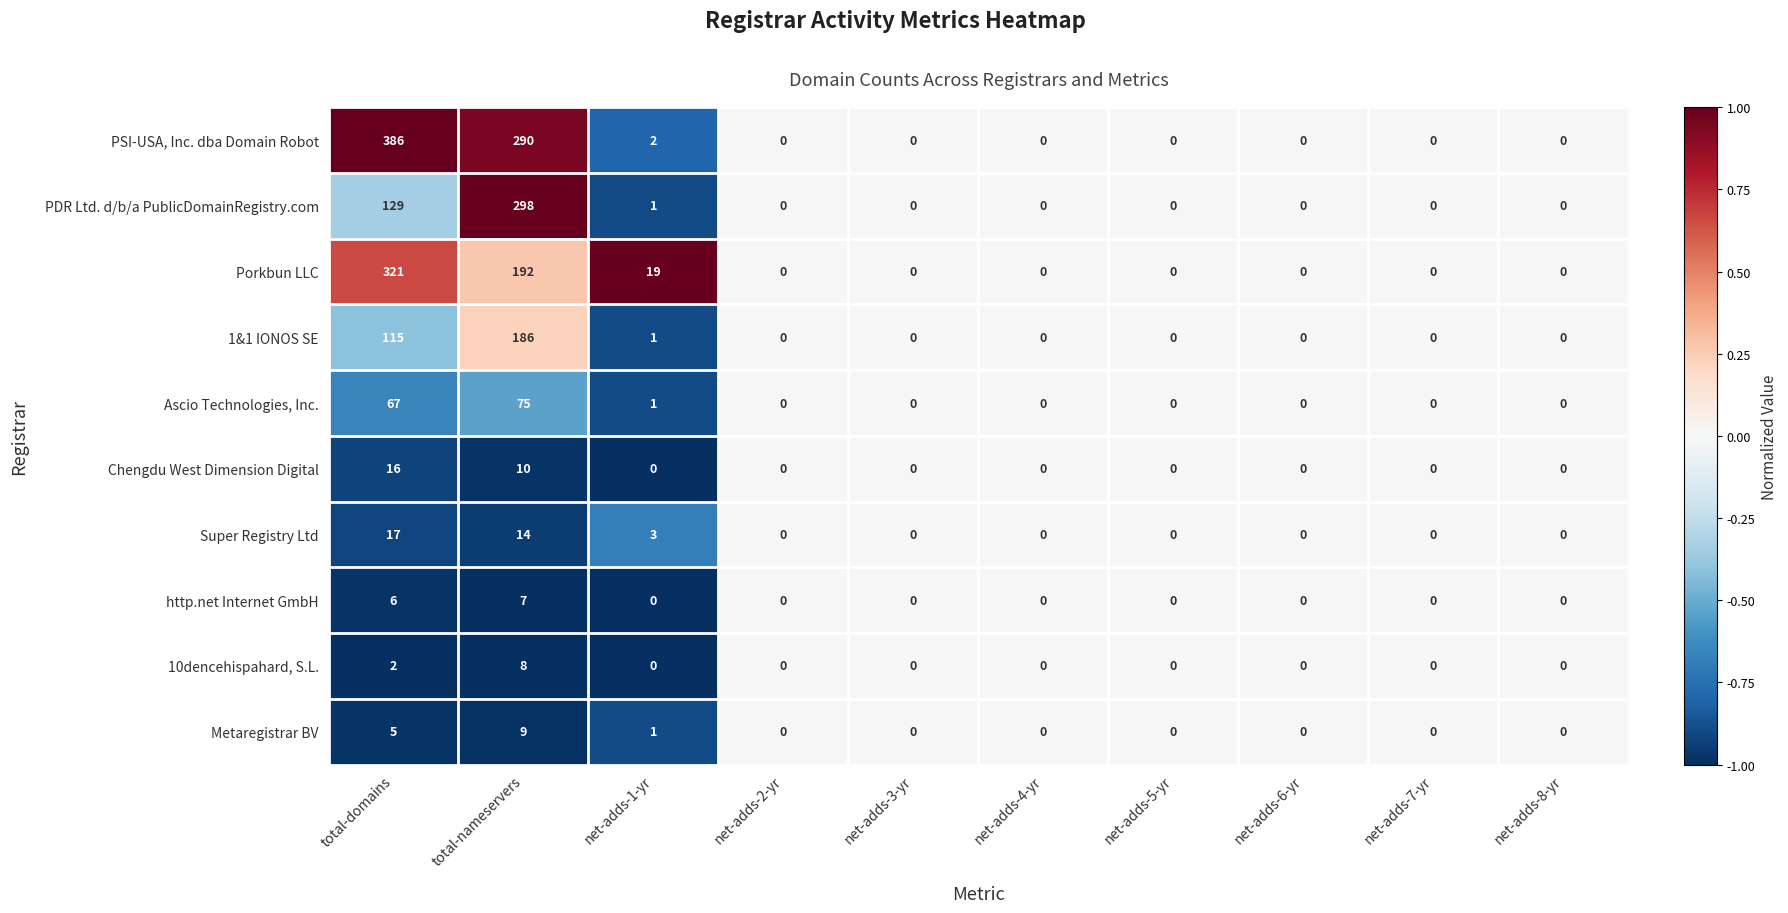

How many Metaregistrar BV values are between 0 and 1?

8